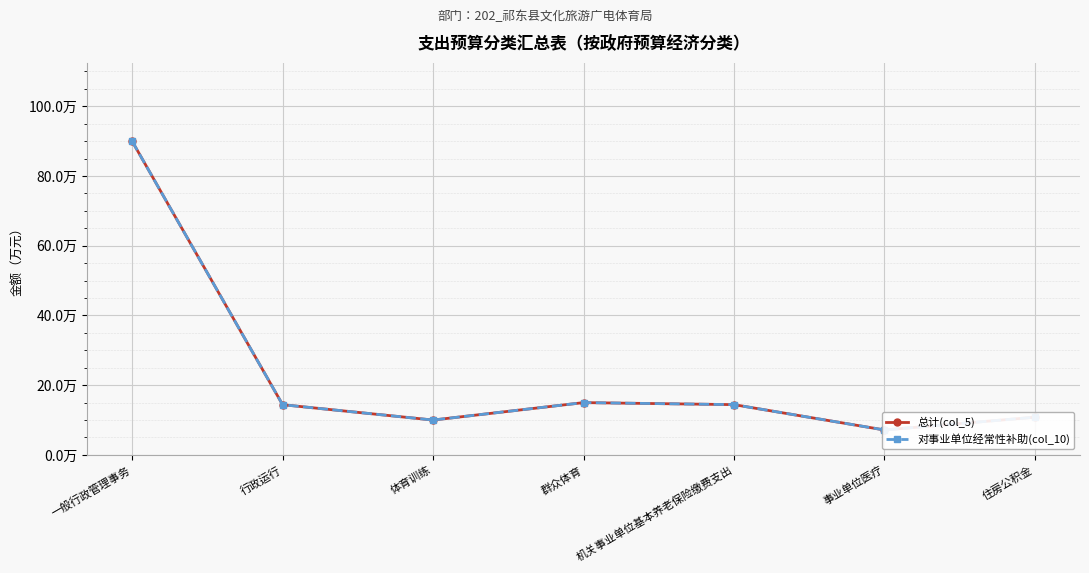

How many lines are shown in the chart?

2